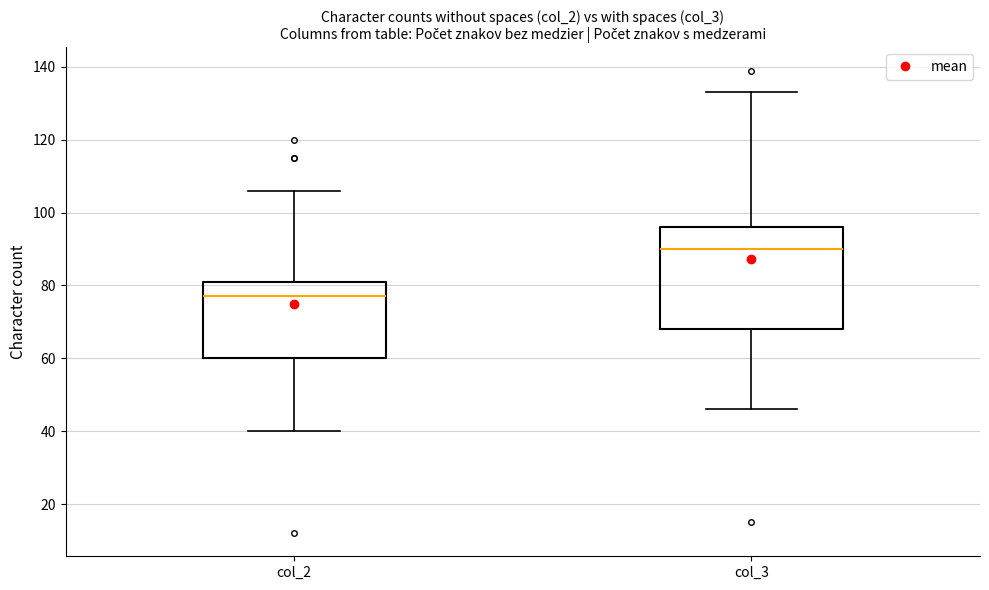

Where does the median line of the box for col_3 sit on the y-axis? The values are not printed on the chart, so give them approximately, as read against the axis.

90